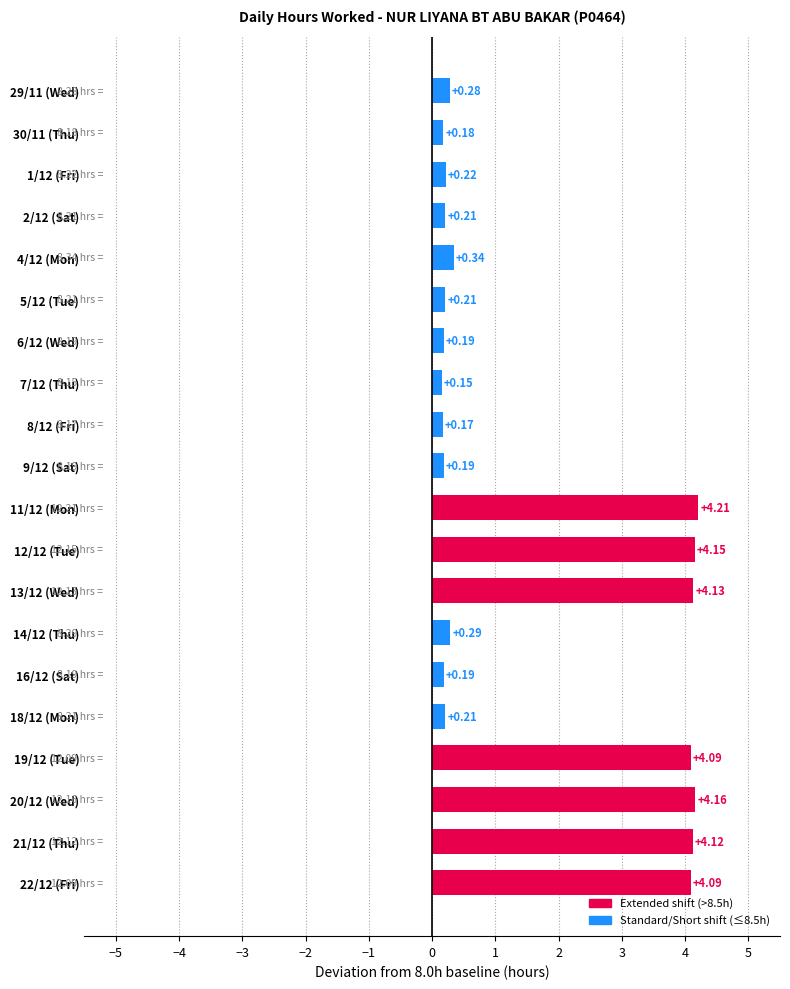

What is the change in value from 12/12 (Tue) to 16/12 (Sat)?

-4.0